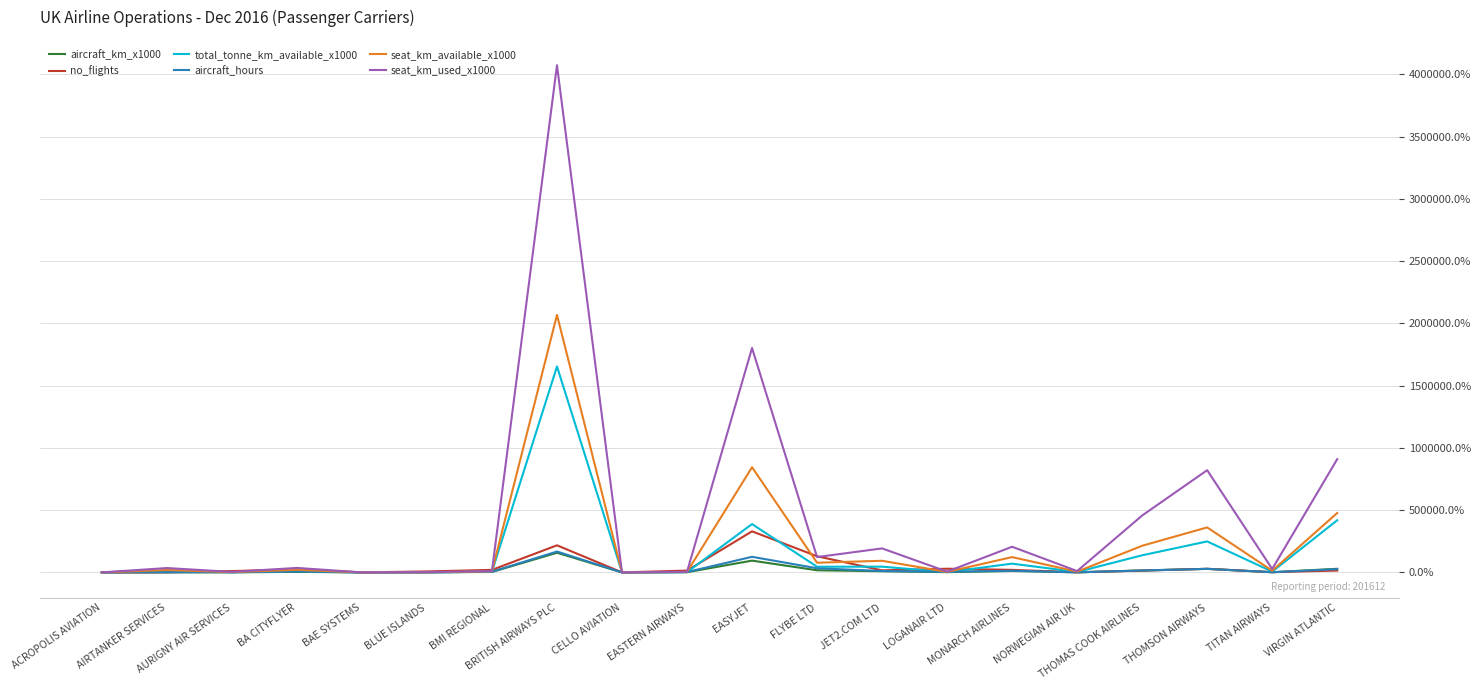

Which series has the largest total across all categories?

seat_km_used_x1000